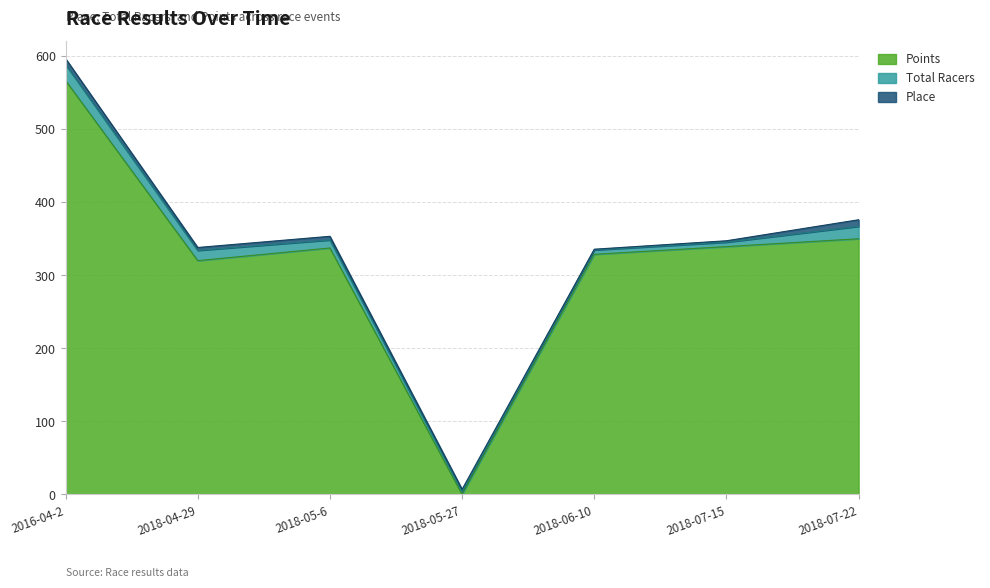

Which series has the largest range (max minus min)?

Points